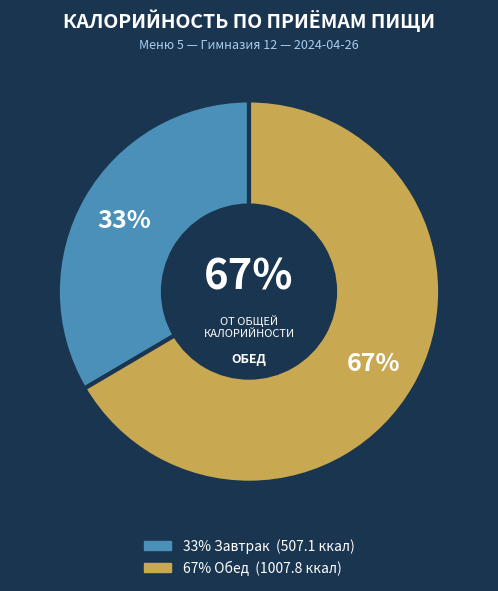

The Завтрак slice represents 33% of the pie. True or false?

True